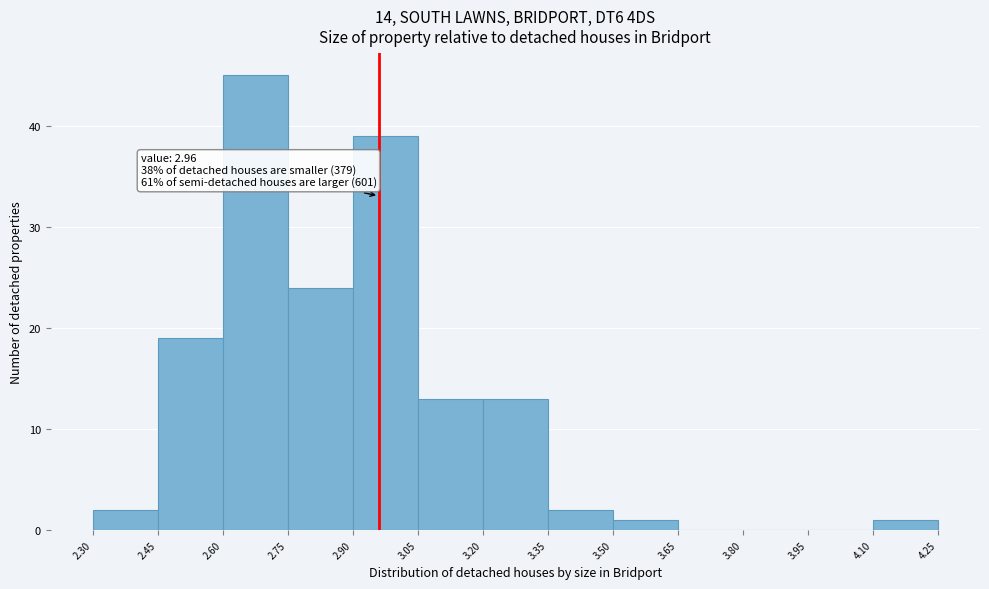

Which range on the x-axis has the tallest bar?

2.60 to 2.75